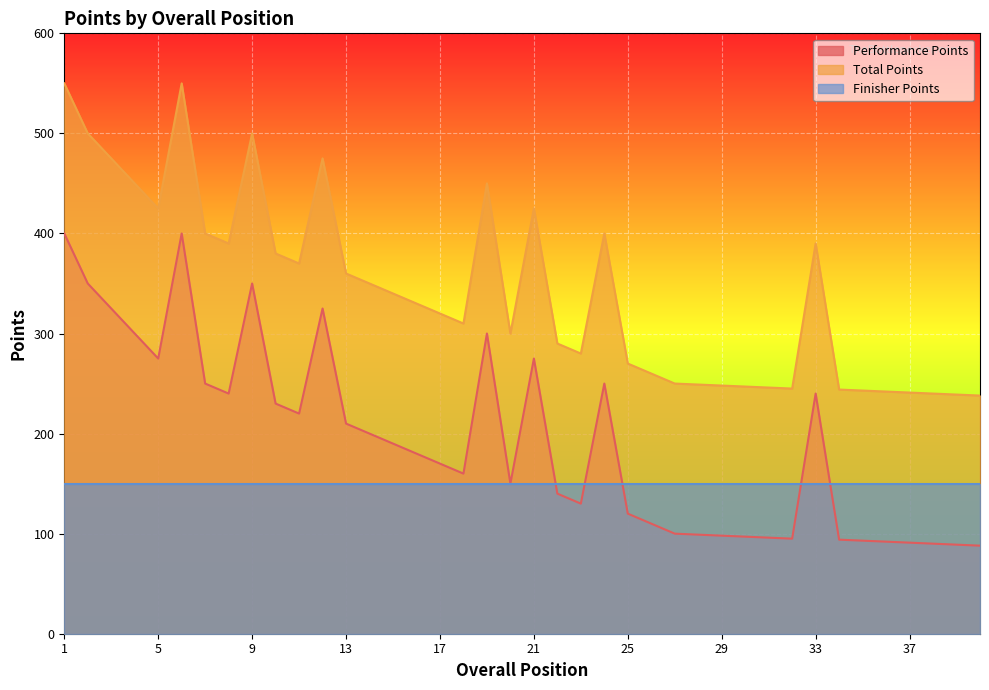

Which series has the largest range (max minus min)?

Performance Points